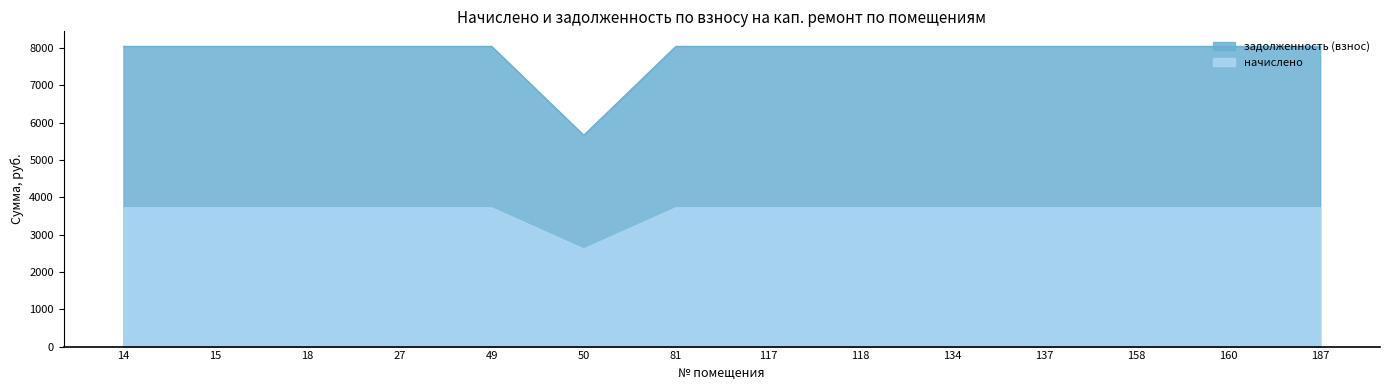

Does the chart have visible grid lines?

No